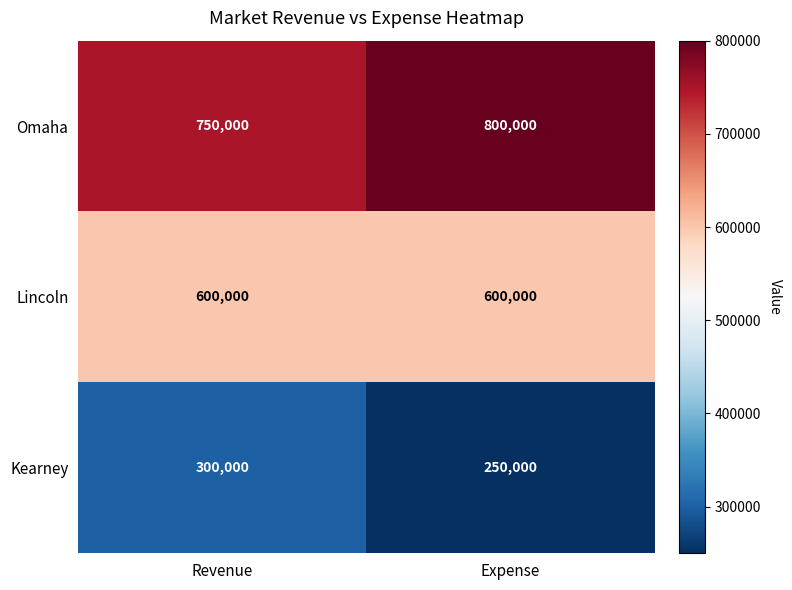

List the series in order of their overall mean, lowest first.

Kearney, Lincoln, Omaha